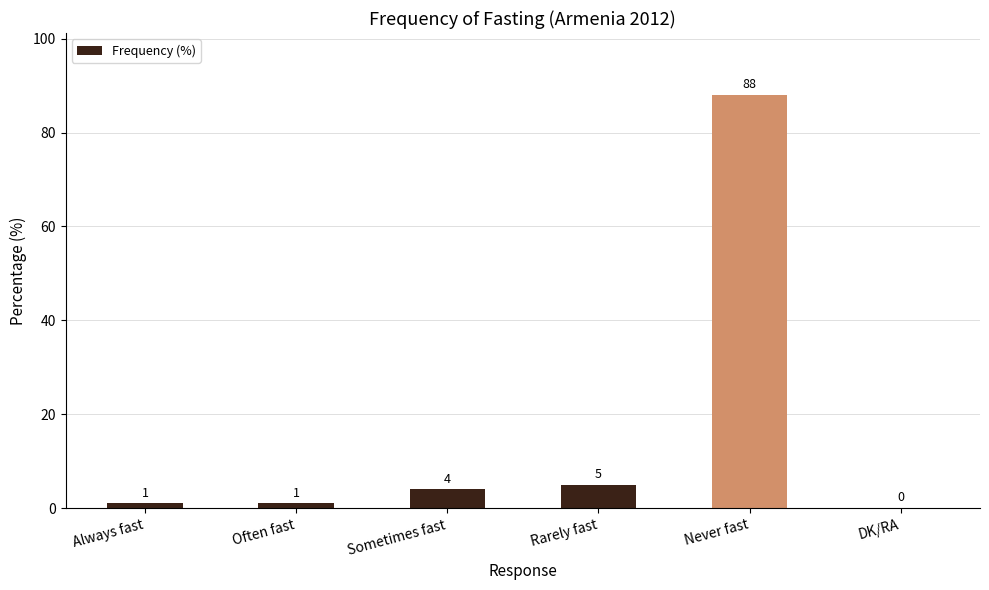

Which has a higher value, Often fast or DK/RA?

Often fast